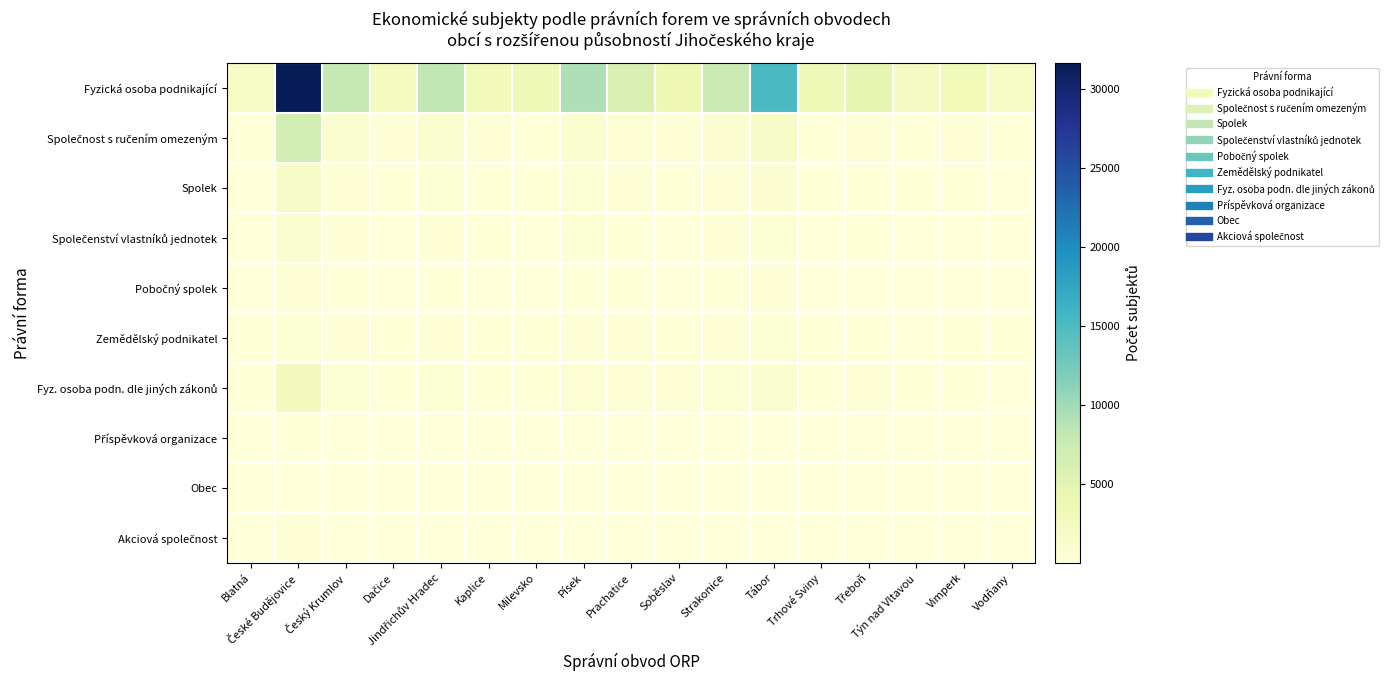

At how many categories does at least one series exceed 12355?

2